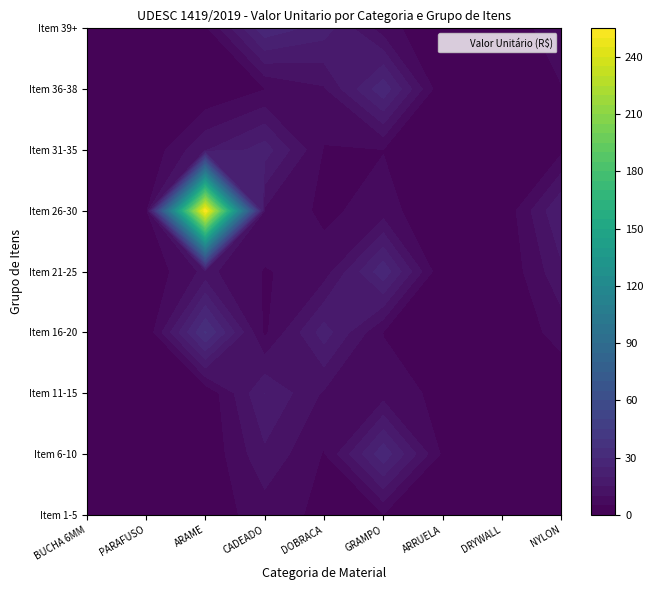

How many values in the BUCHA NYLON series are below 4?

4